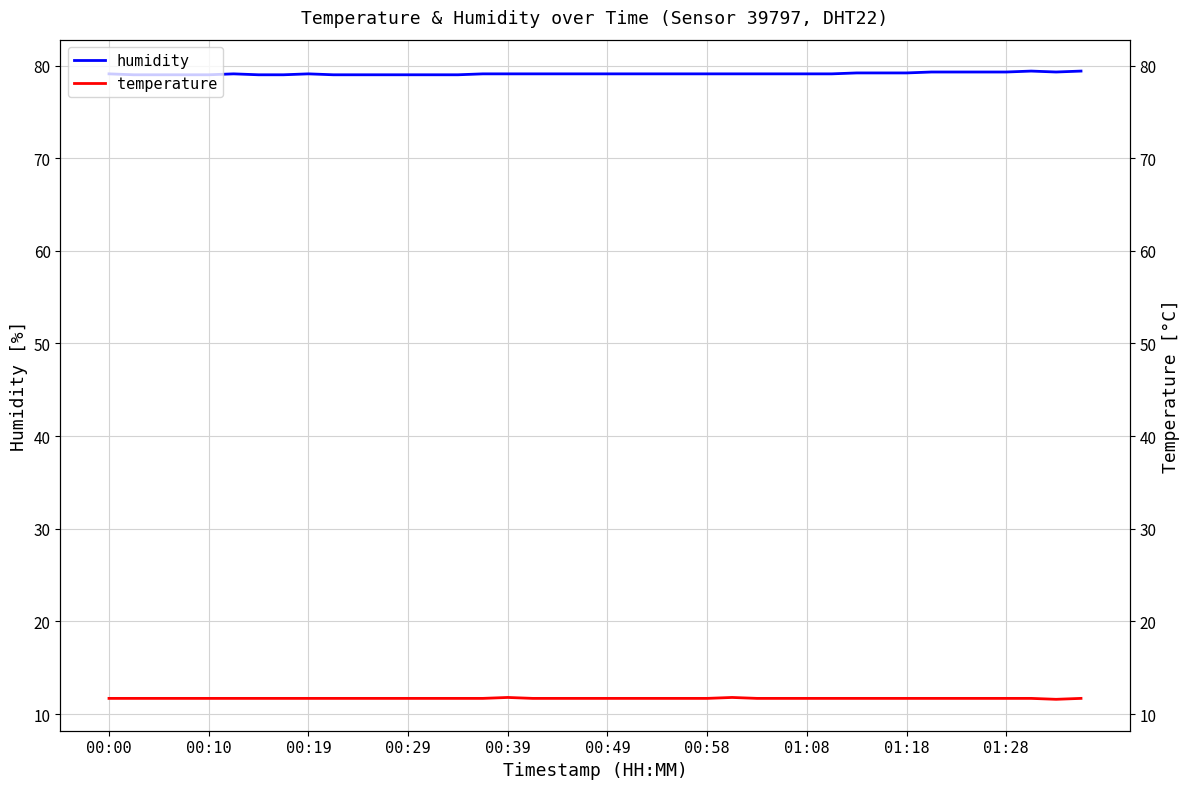

What position from the right is 29?

11